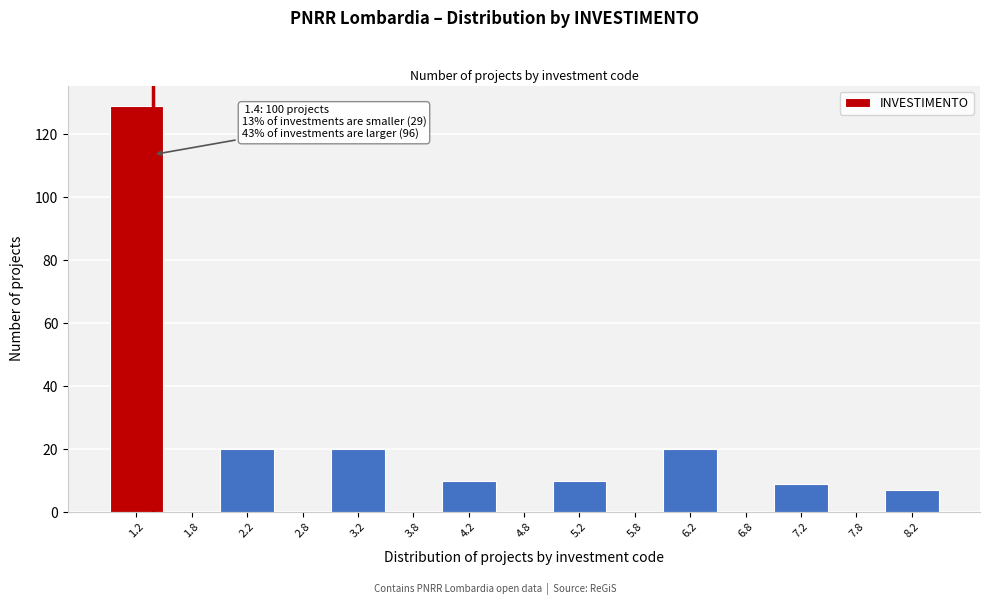

Over which range of the x-axis is the bar tallest?

1.0 to 1.5